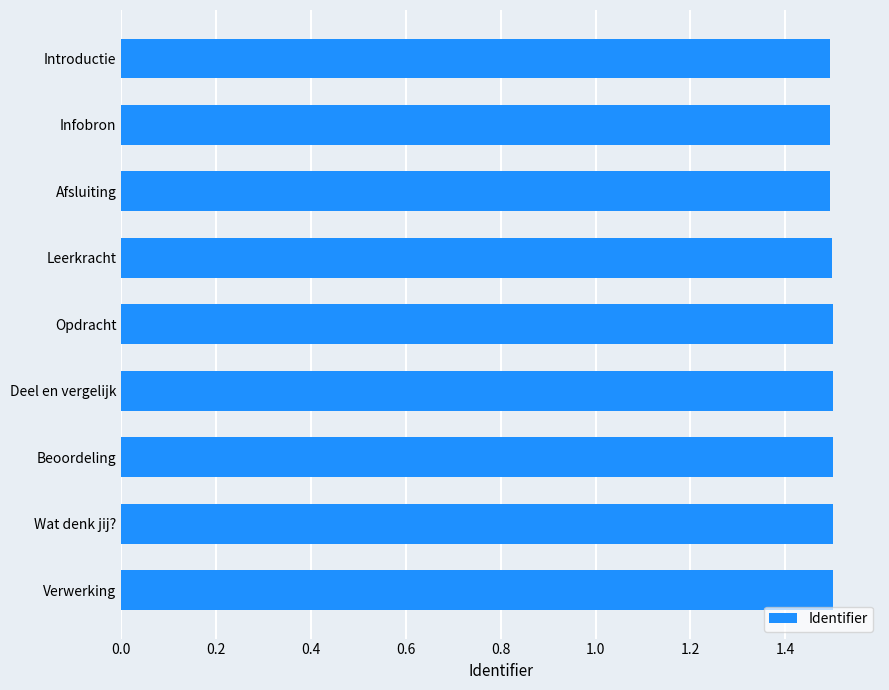

Is it true that the value at Opdracht is 1.5?

True